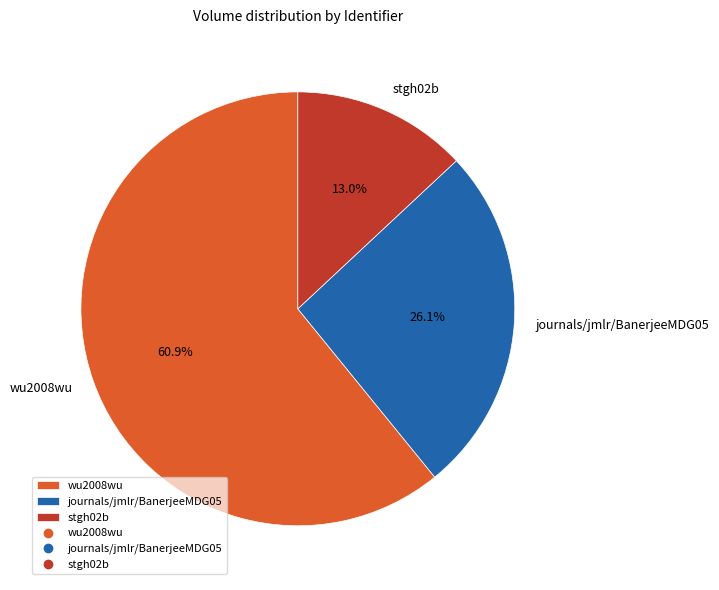

Count the number of slices in the pie.

3